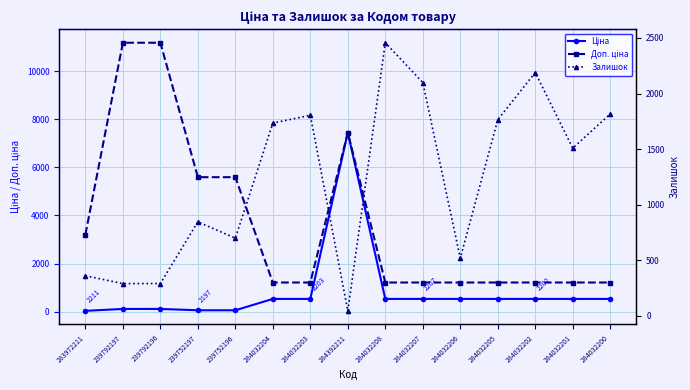

Reading right to left, extract all data points from this chart.

Ціна: 284032200=528.2	284032201=528.2	284032202=528.2	284032205=528.2	284032206=528.2	284032207=528.2	284032208=528.2	284392211=7444.6	284032203=528.2	284032204=528.2	239752196=55.9	239752197=55.9	239792196=111.8	239792197=111.8	283972211=32.0
Доп. ціна: 284032200=1210.7	284032201=1210.7	284032202=1210.7	284032205=1210.7	284032206=1210.7	284032207=1210.7	284032208=1210.7	284392211=7444.6	284032203=1210.7	284032204=1210.7	239752196=5591.0	239752197=5591.0	239792196=11182.0	239792197=11182.0	283972211=3205.0
Залишок: 284032200=1816.0	284032201=1508.0	284032202=2189.0	284032205=1764.0	284032206=518.0	284032207=2099.0	284032208=2457.0	284392211=44.0	284032203=1804.0	284032204=1734.0	239752196=698.0	239752197=845.0	239792196=290.0	239792197=289.0	283972211=360.0